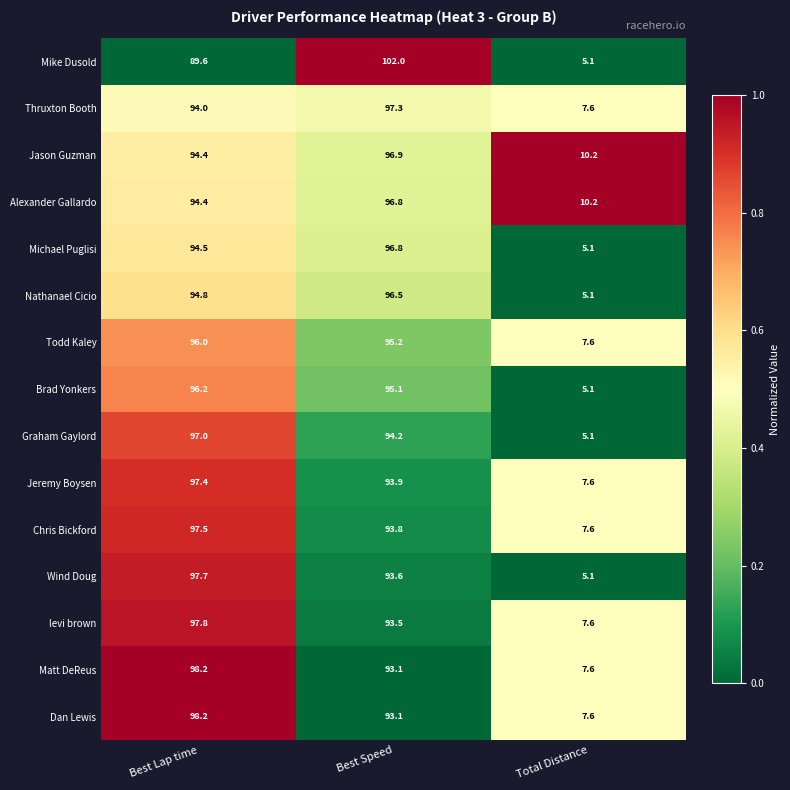

Which series has the widest spread of values?

Mike Dusold